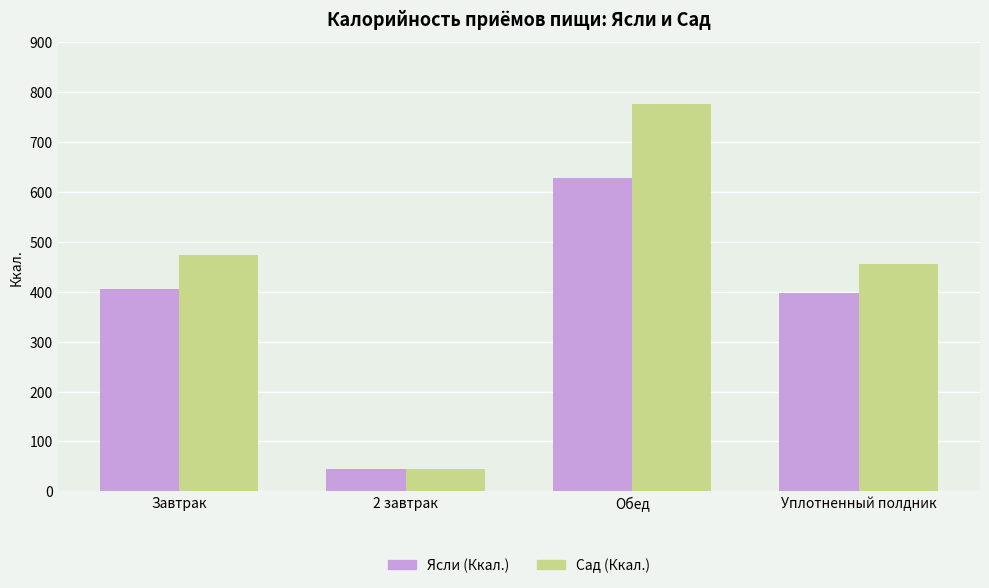

What position from the left is Обед?

3